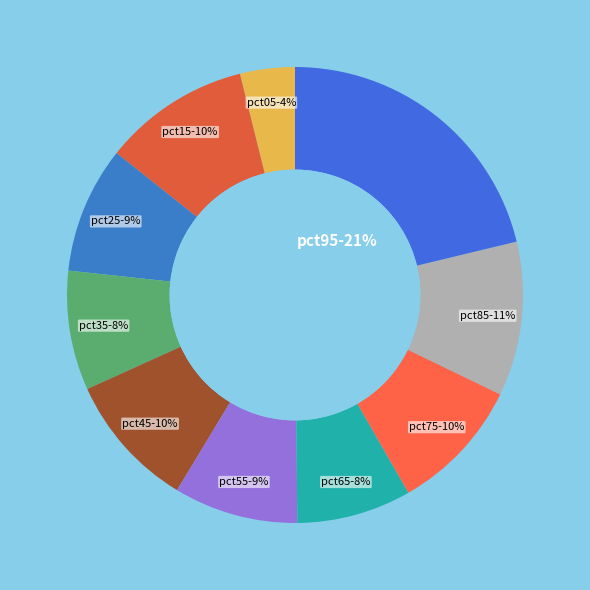

Count the number of slices in the pie.

10